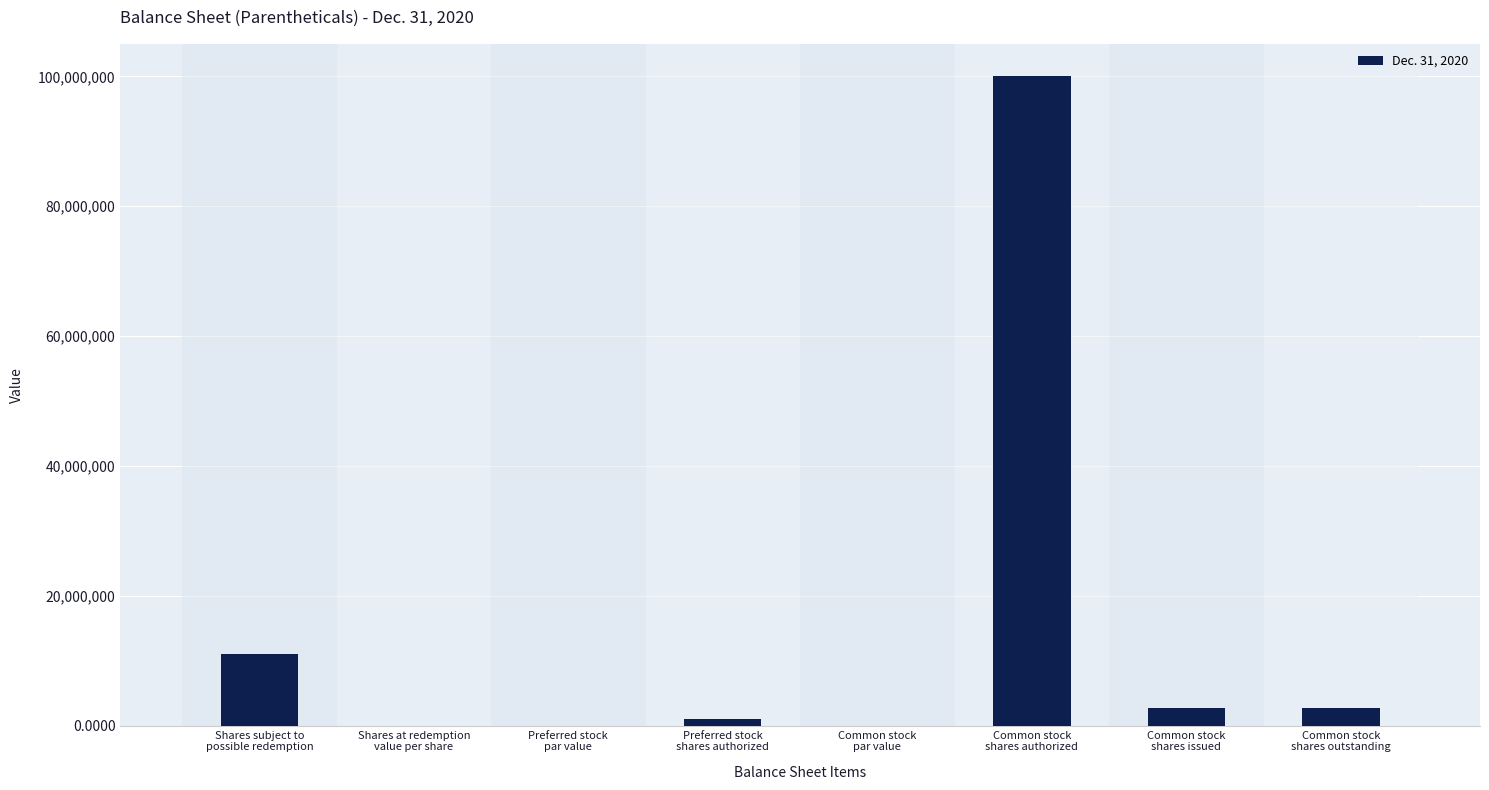

What is the sum of all values?

117500010.1